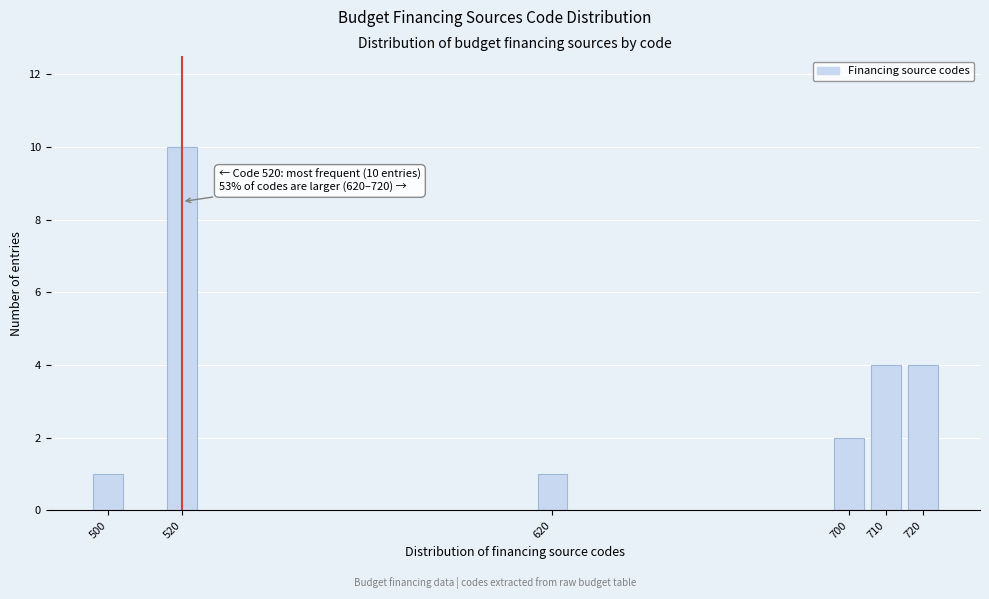

Reading right to left, what are all the values shown in this chart?

4	4	2	1	10	1